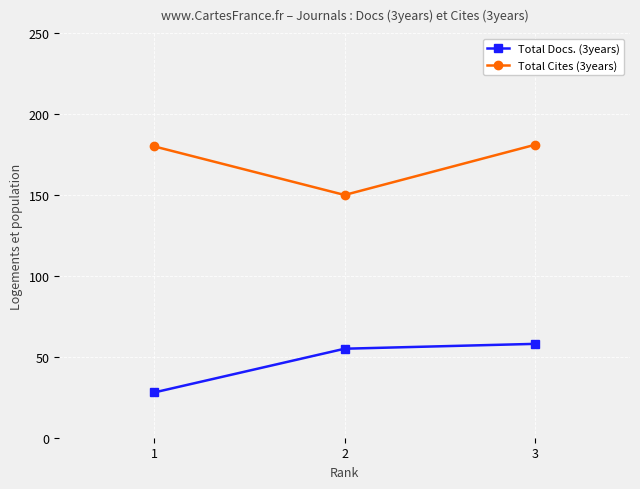

What is the difference between the Total Docs. (3years) values at 1 and 3?

30